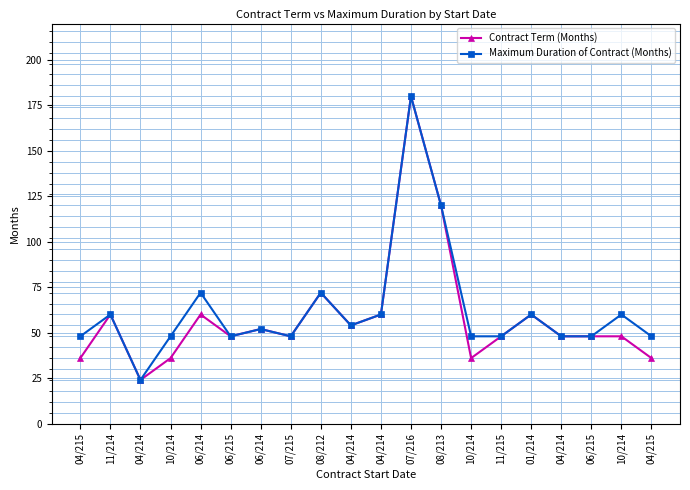

Does the chart have visible grid lines?

Yes